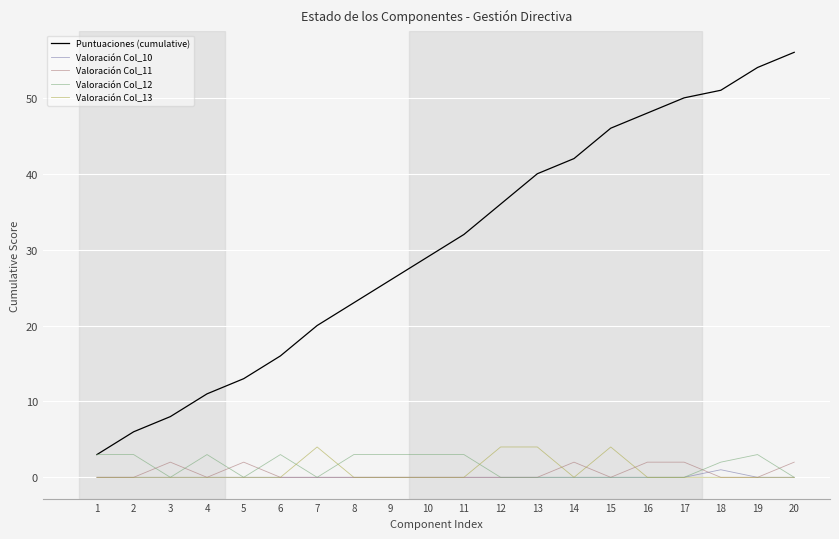

Which category has the highest value across all series?

20